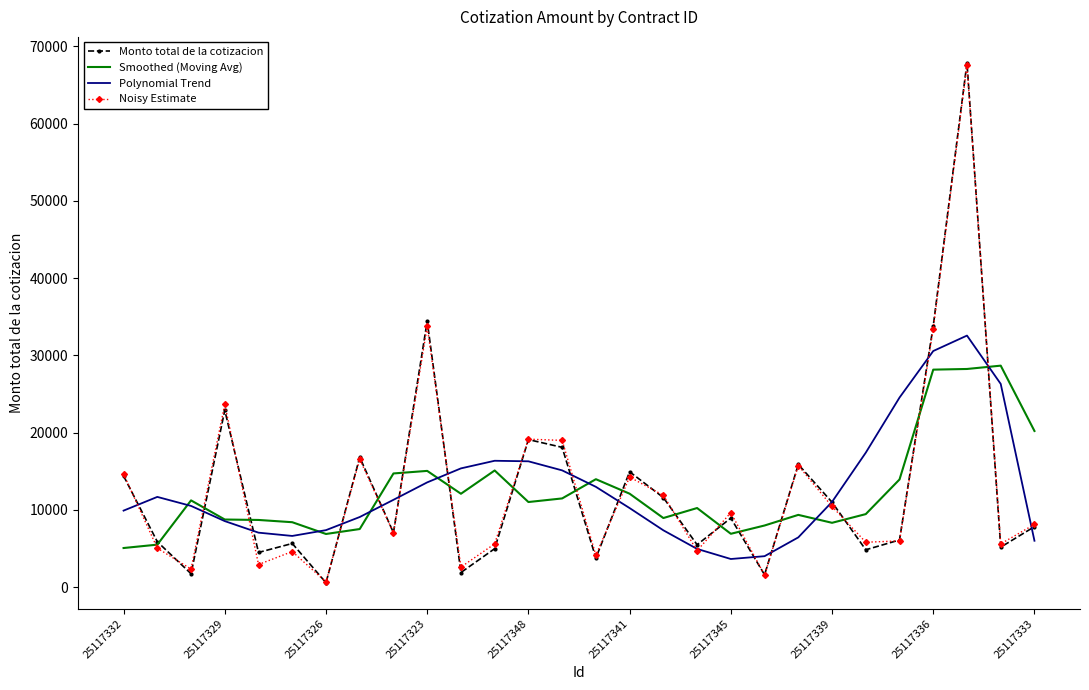

What is the difference between the maximum and minimum values in the Noisy Estimate series?

66886.0